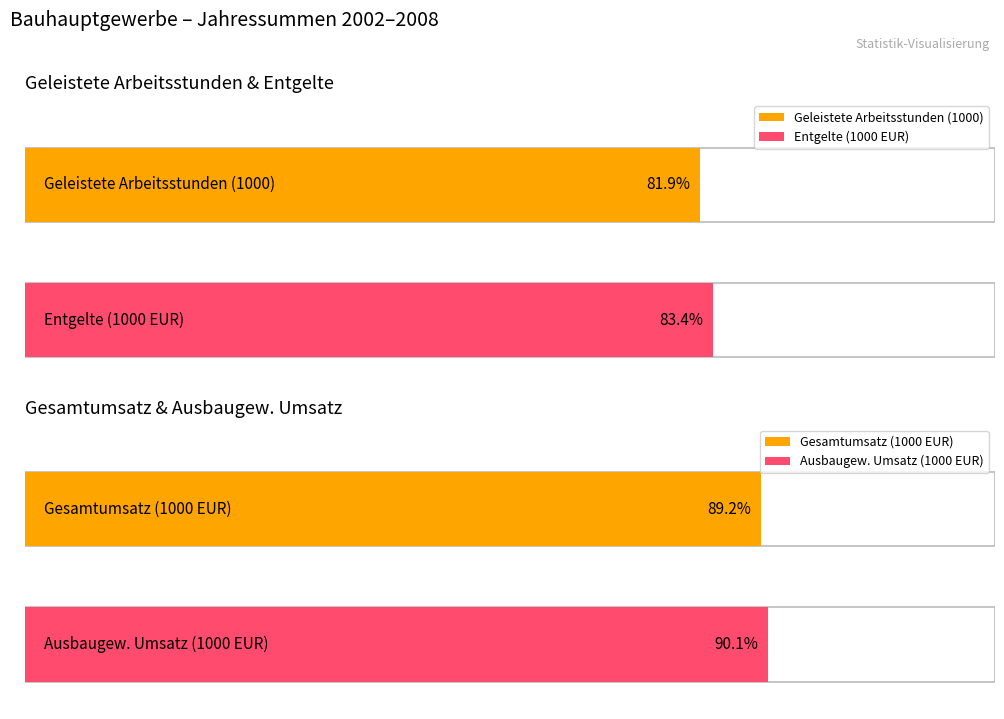

Which series has the widest spread of values?

Gesamtumsatz (1000 EUR)